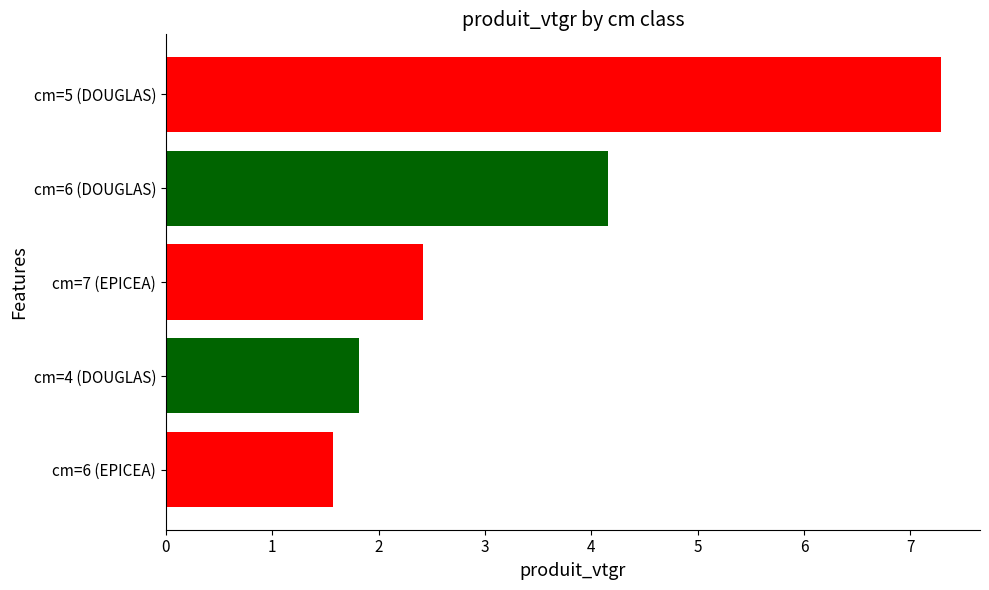

Where is the data nearest to the value 4?

cm=6 (DOUGLAS)